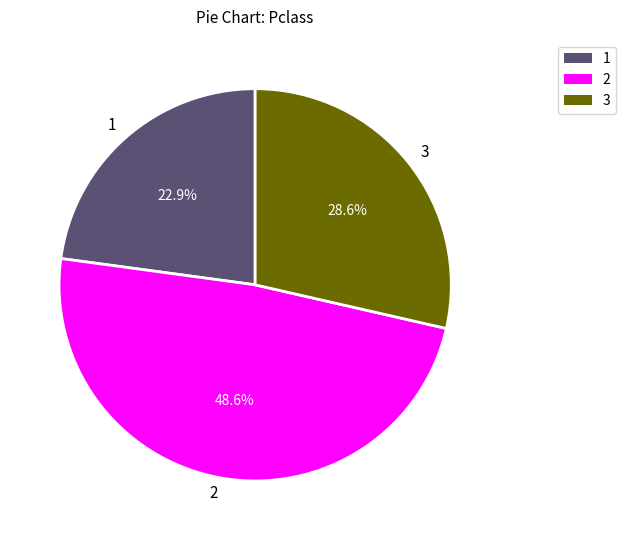

What is the ratio of the value at 1 to the value at 2?

0.5